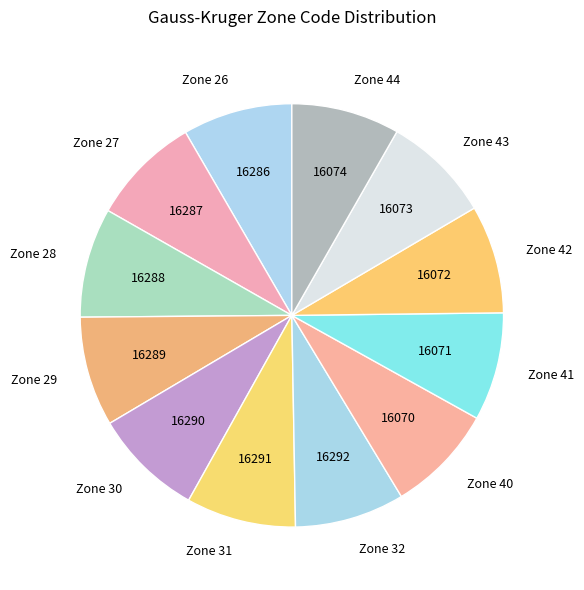

Do Zone 42 and Zone 29 together represent more than half of the pie?

No